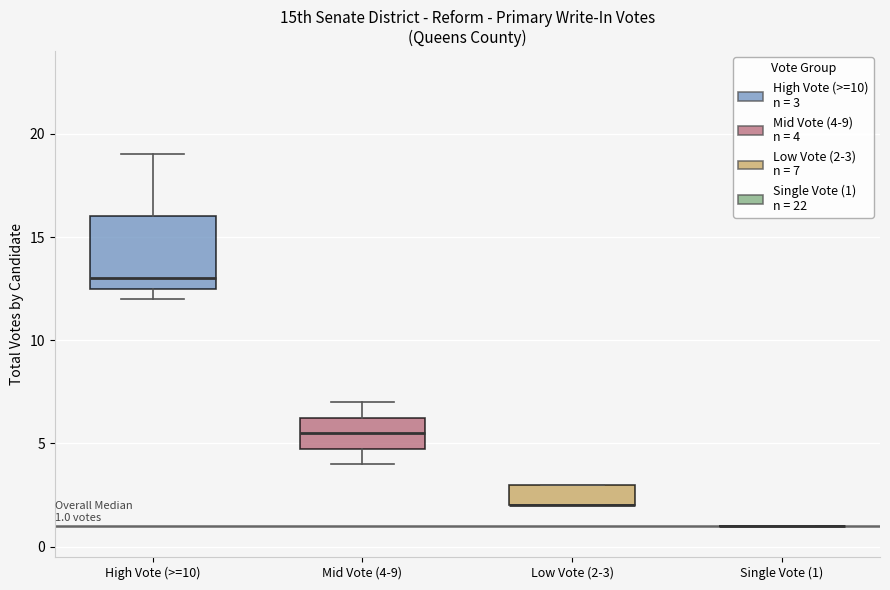

Which box is the tallest, from its lower edge to its upper edge?

High Vote (>=10)